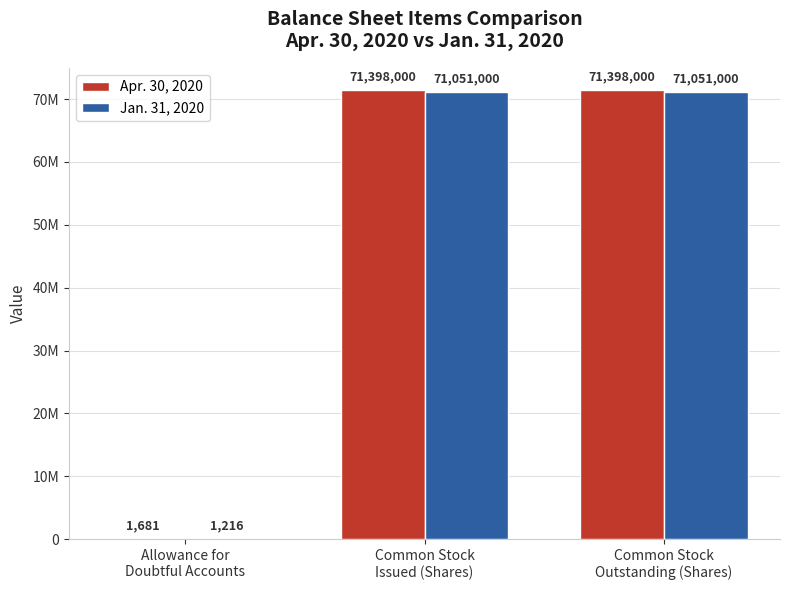

At which category is the sum across all series the highest?

Common Stock
Issued (Shares)